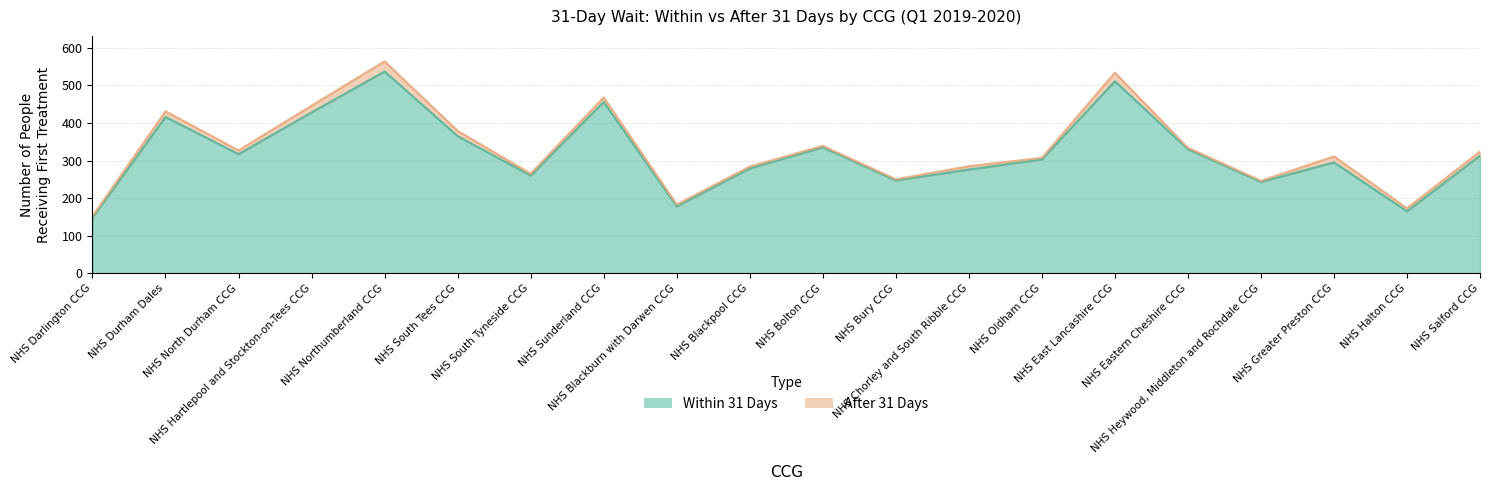

True or false: there are more than 2 points higher than both neighbors.

True